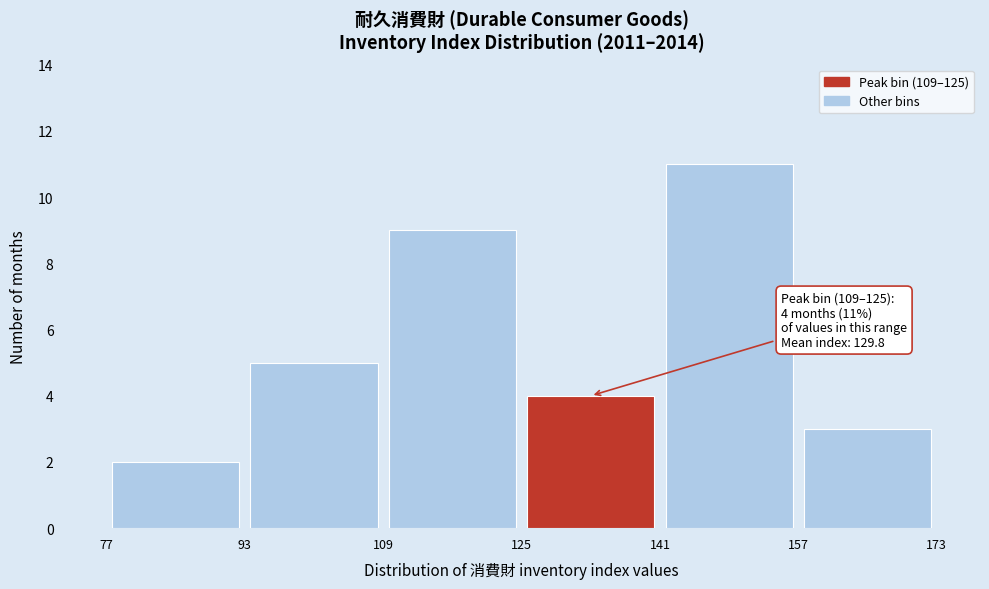

Over which range of the x-axis is the bar tallest?

141 to 157